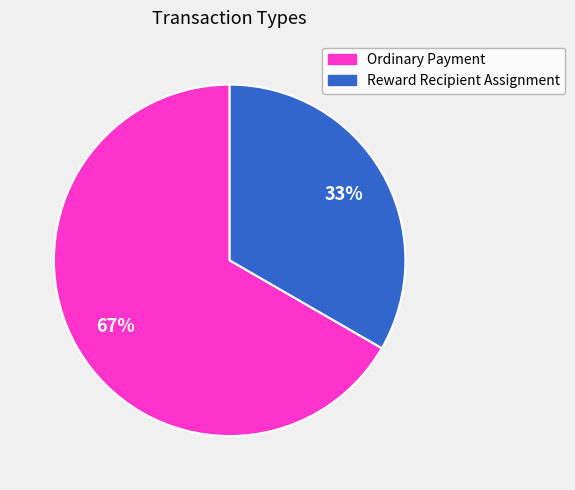

The Reward Recipient Assignment slice represents 27% of the pie. True or false?

False